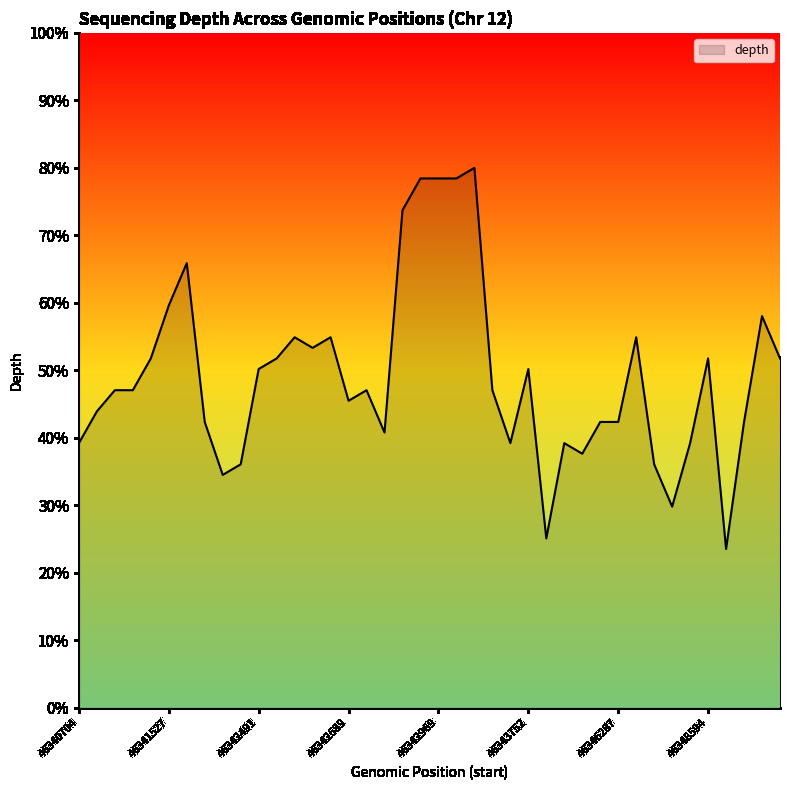

What is the greatest value displayed?

80.0